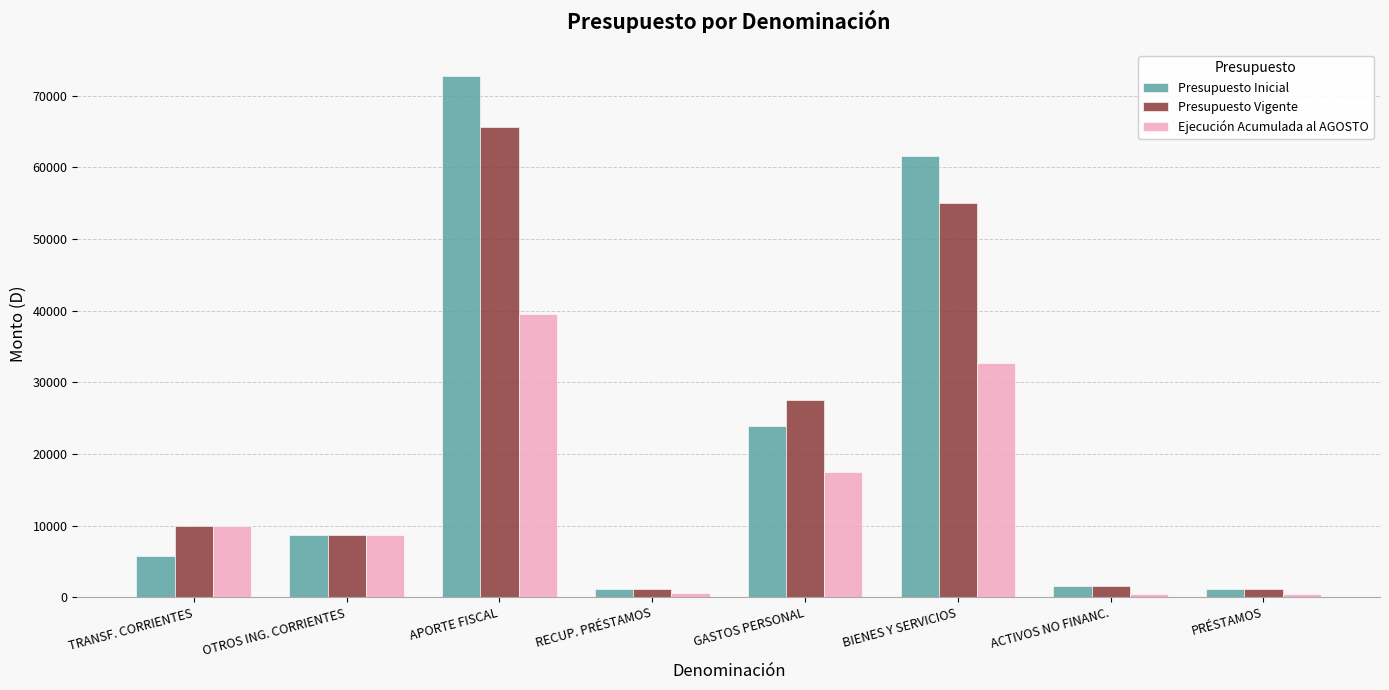

What value does the Presupuesto Vigente series have at PRÉSTAMOS?

1100